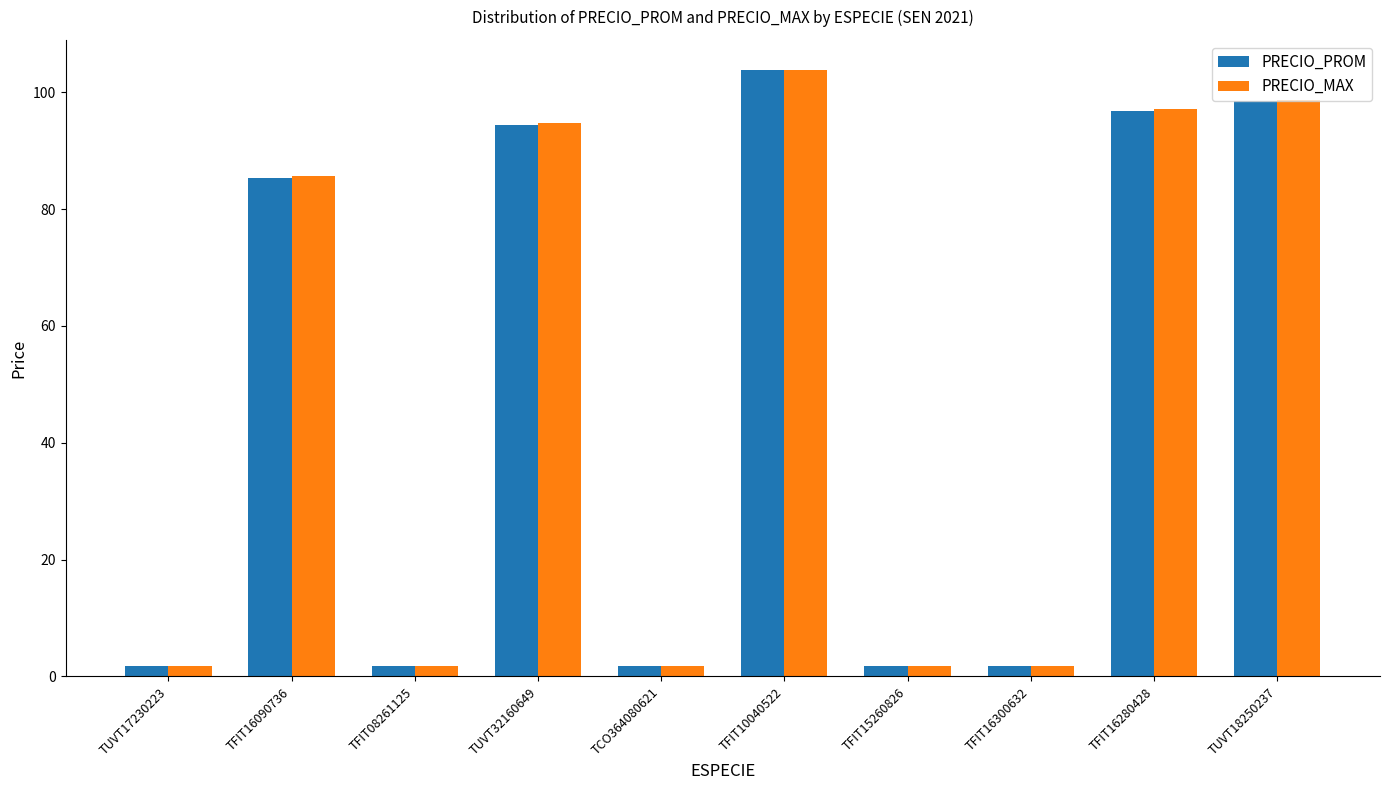

What is the difference between the maximum and minimum values in the PRECIO_PROM series?

102.0